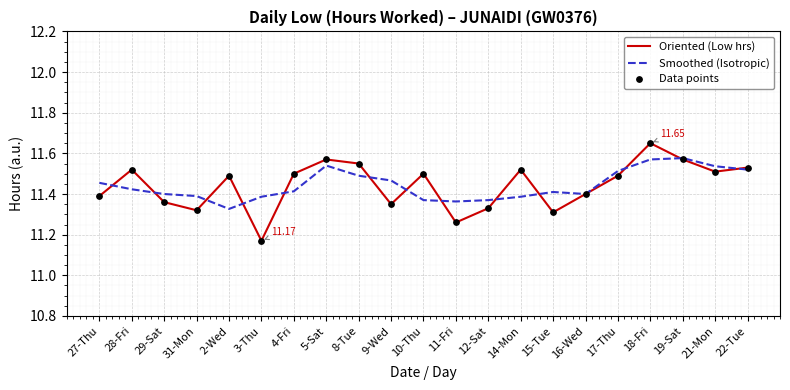

At how many categories does at least one series exceed 11?

21